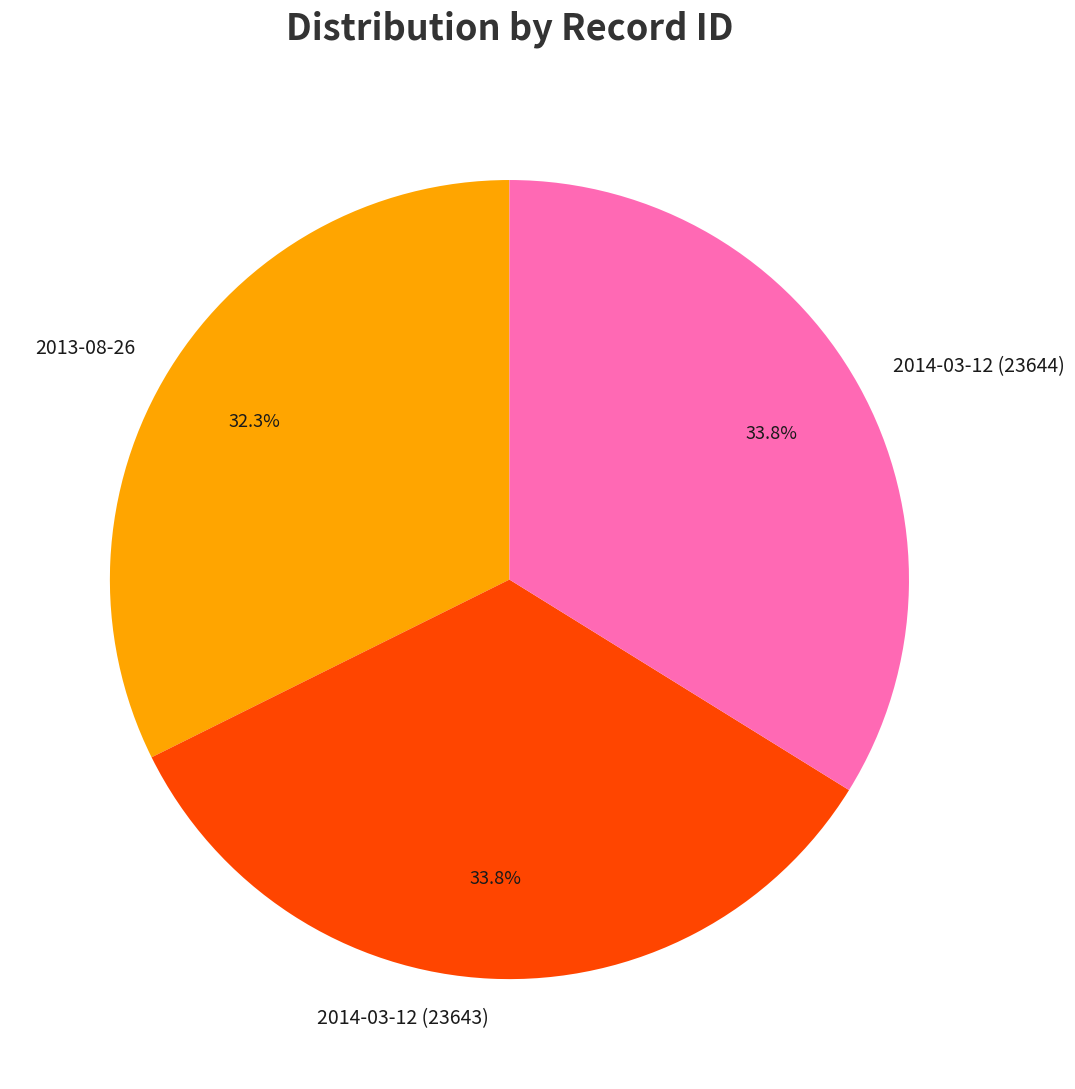

Is there any slice that represents more than half of the pie?

No